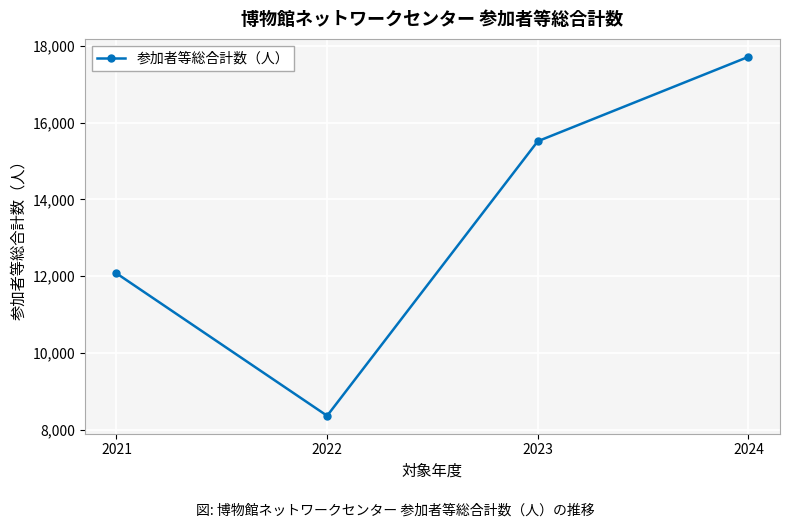

True or false: the data has more than 0 interior local peaks.

False